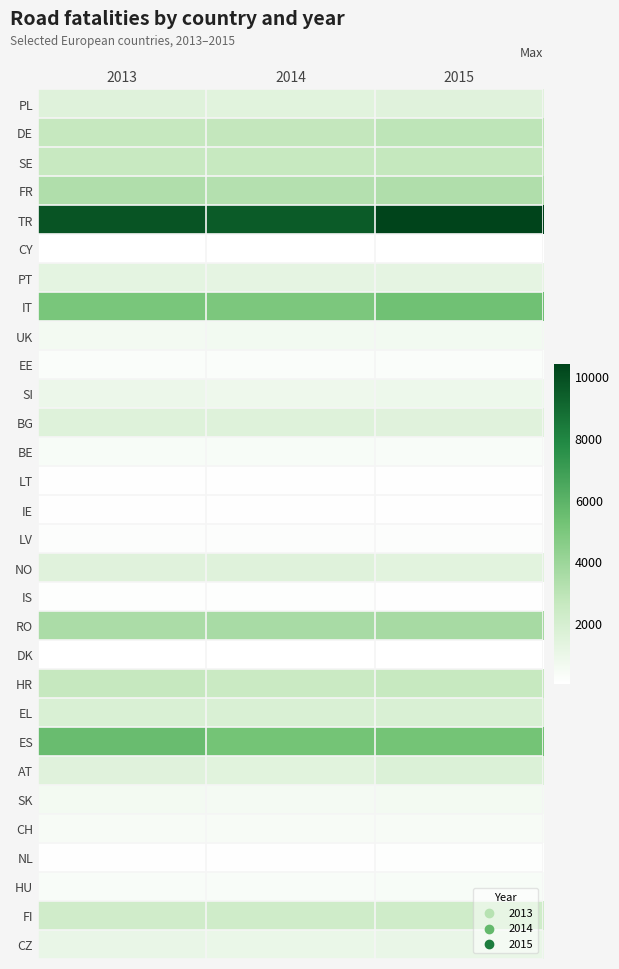

Between 2015 and 2014, which is larger?

2015